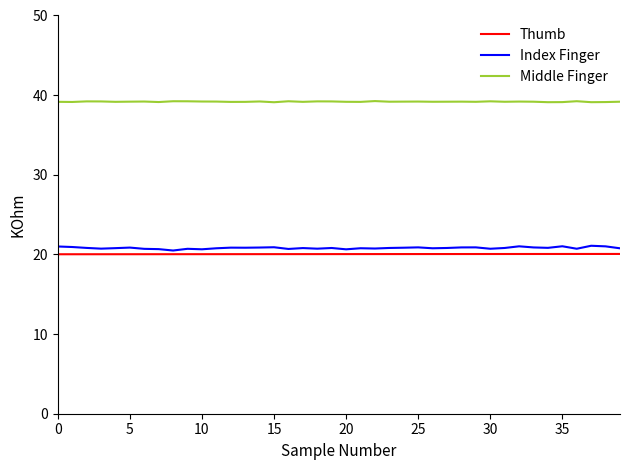

Which series has the widest spread of values?

Index Finger